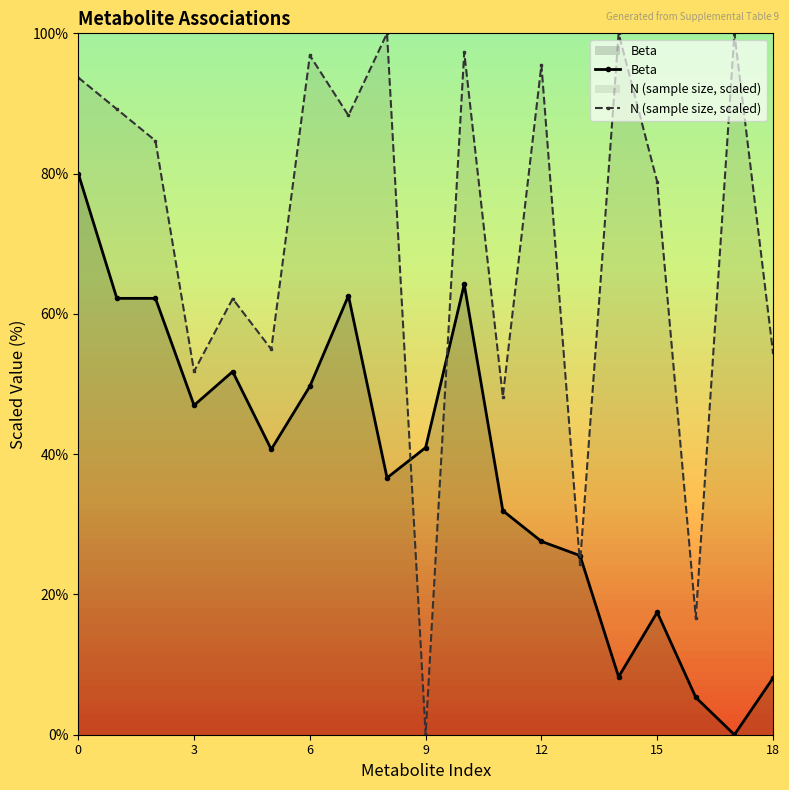

How many values in the Beta series are below 40?

9